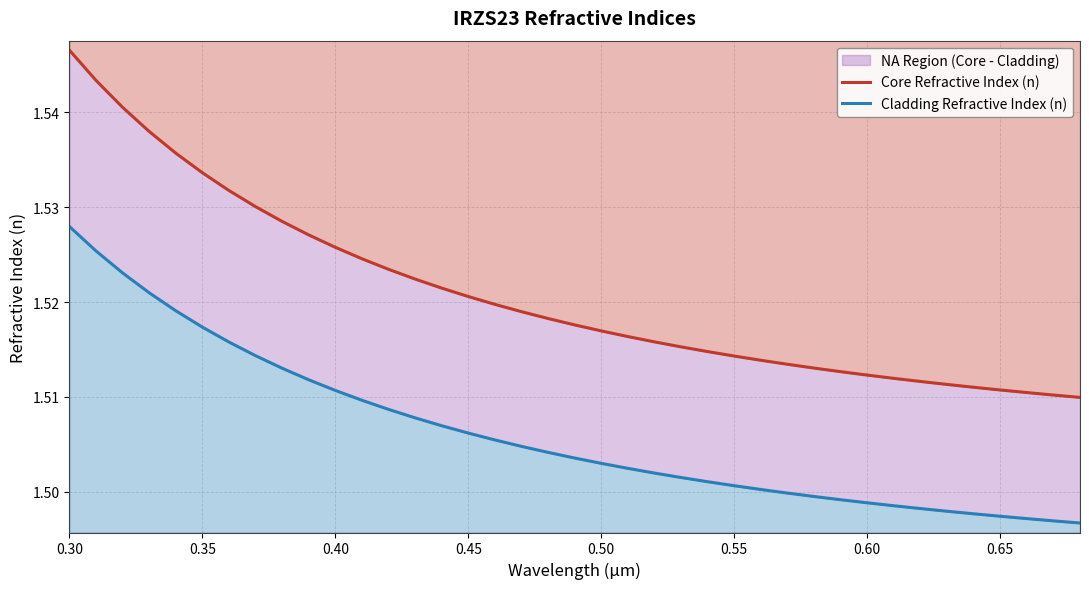

What is the label of the 1st point from the left?

0.30